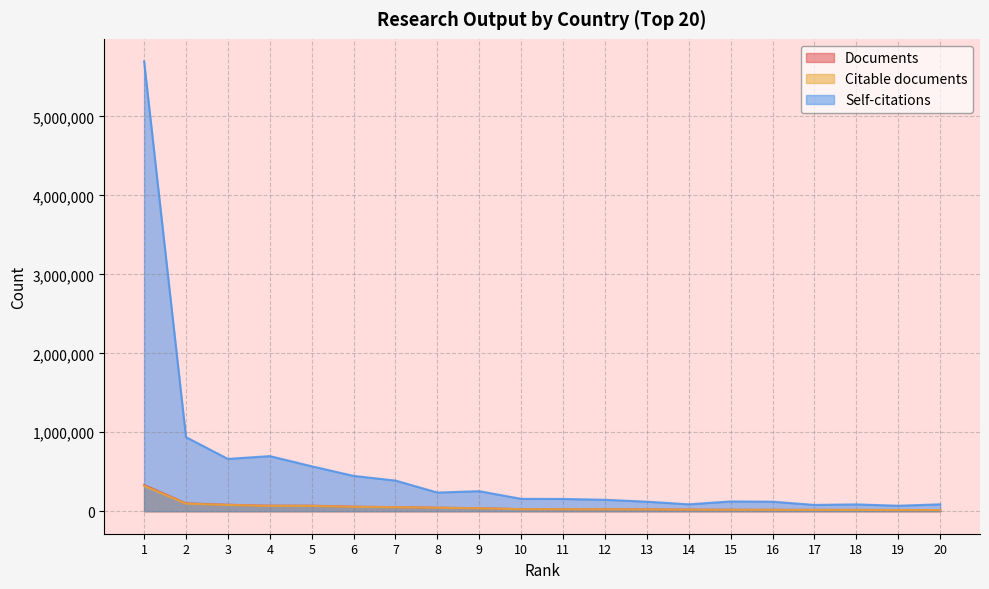

True or false: Citable documents and Self-citations cross at least once.

False